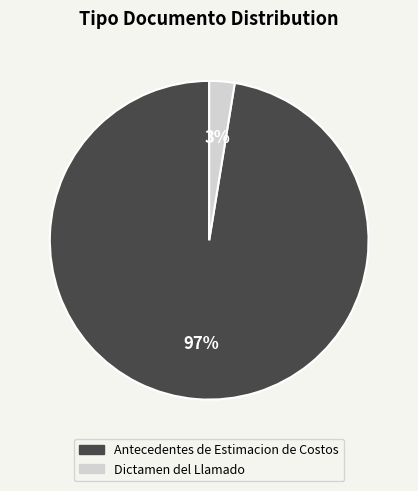

Between Antecedentes de Estimacion de Costos and Dictamen del Llamado, which is larger?

Antecedentes de Estimacion de Costos